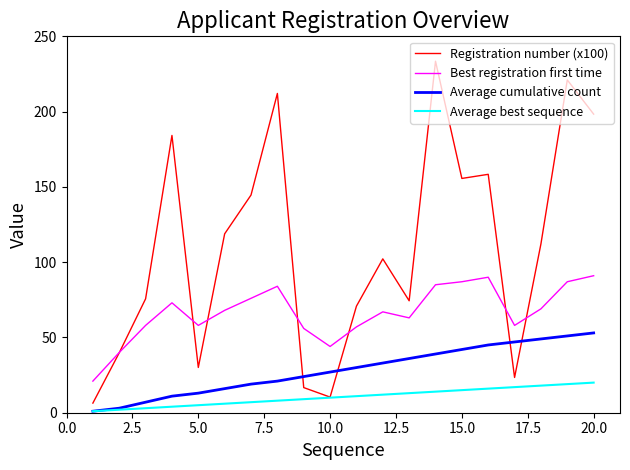

Rank the series by their average value, from highest to lowest.

Registration number (x100), Best registration first time, Average cumulative count, Average best sequence